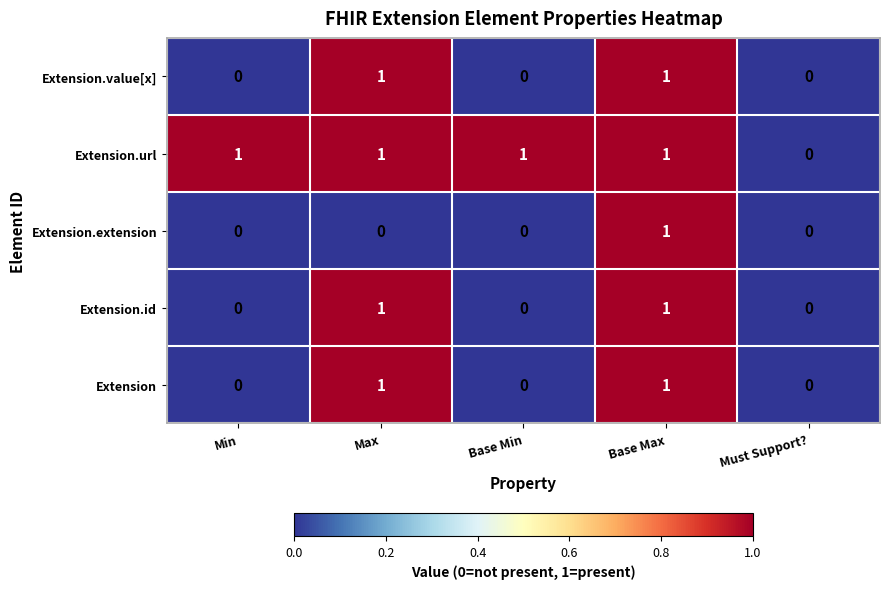

Which category has the highest value in the Extension.extension series?

Base Max